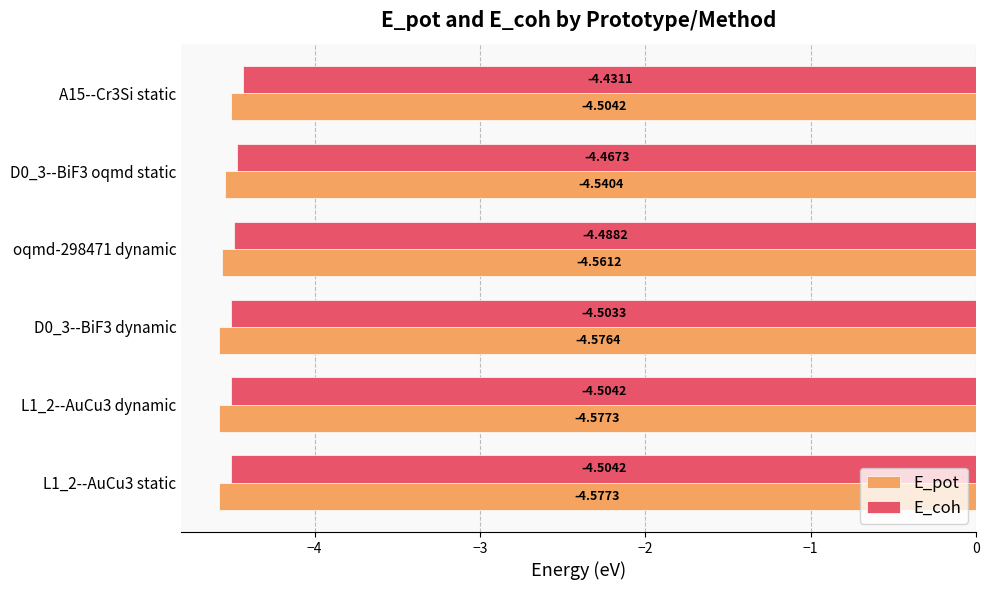

How many series are shown in this chart?

2